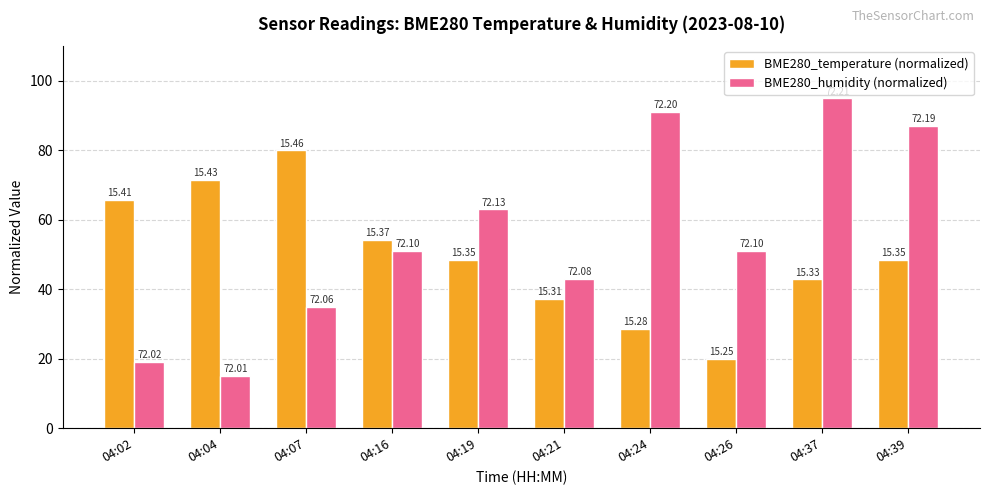

What are all the series names shown in the legend?

BME280_temperature (normalized), BME280_humidity (normalized)